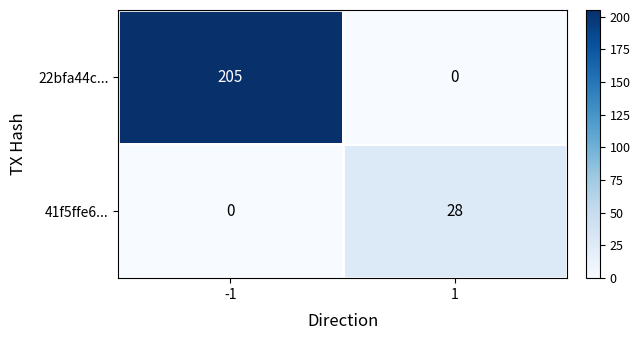

Reading left to right, list all the values displayed in this chart.

22bfa44c...: -1=205	1=0
41f5ffe6...: -1=0	1=28